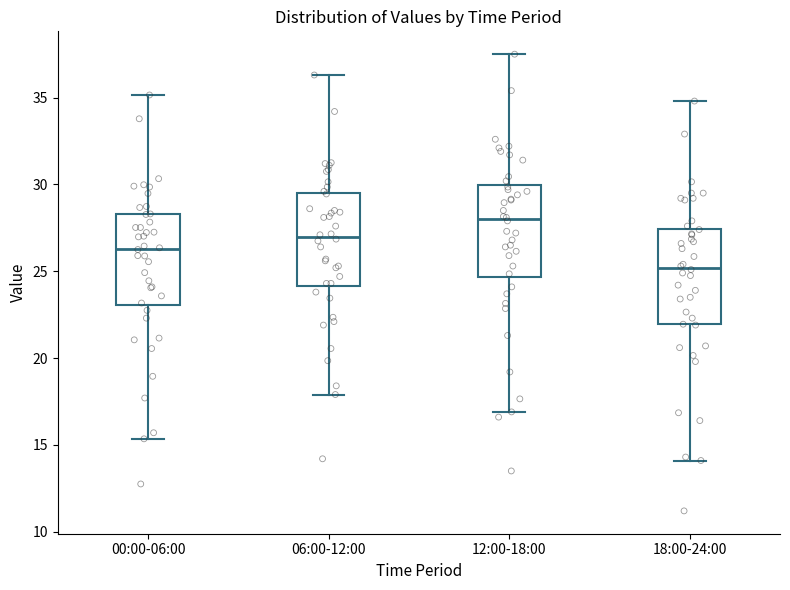

Reading left to right, transcribe this box plot: for each box, give where its median line is, the range the box spans, and where its two whiskers end, as read against the y-axis. The values are not printed on the chart, so give them approximately, as read against the axis.

00:00-06:00: median 26.5, box 23.0 to 28.5, whiskers 15.5 to 35.0
06:00-12:00: median 27.0, box 24.0 to 29.5, whiskers 18.0 to 36.5
12:00-18:00: median 28.0, box 24.5 to 30.0, whiskers 17.0 to 37.5
18:00-24:00: median 25.0, box 22.0 to 27.5, whiskers 14.0 to 35.0